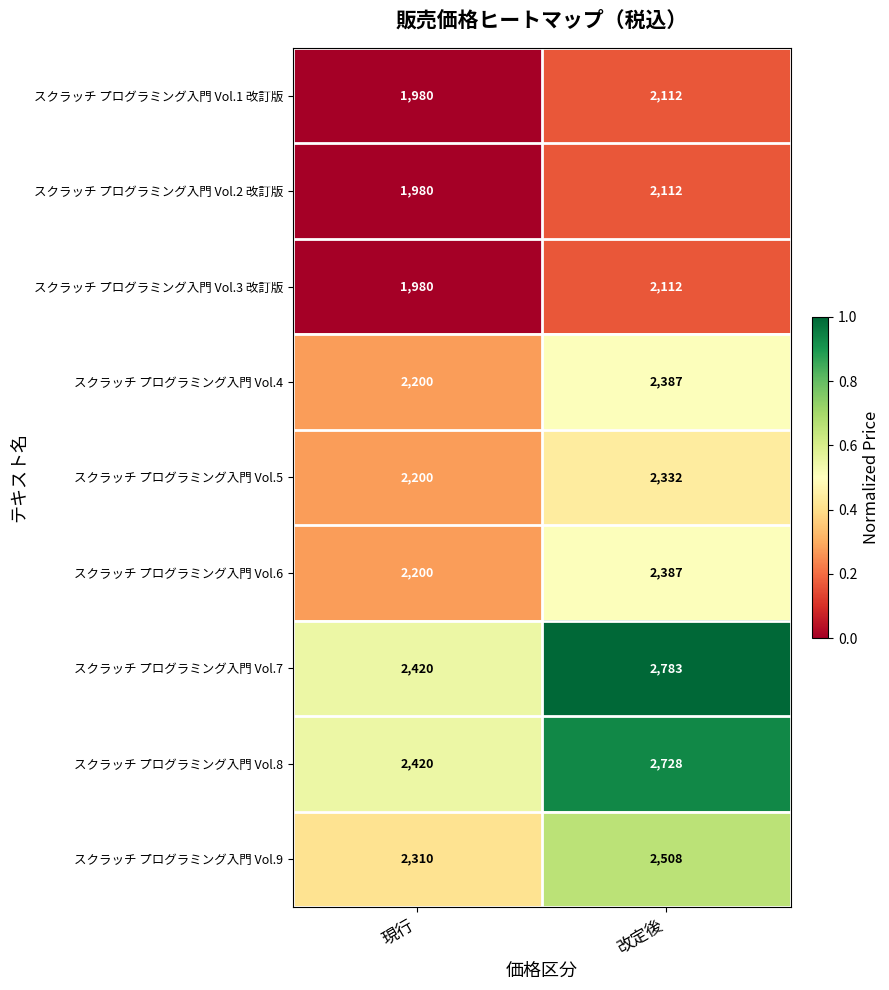

Which series changed the most between 現行 and 改定後?

スクラッチ プログラミング入門 Vol.7